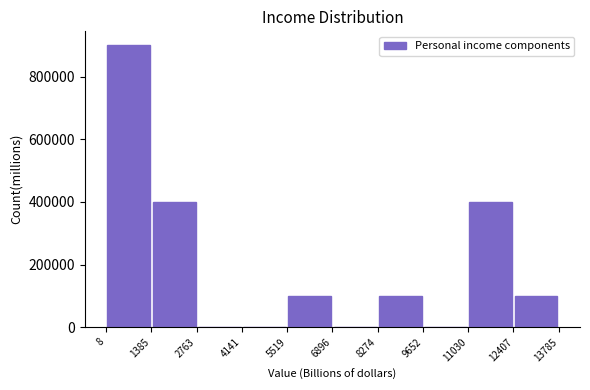

Reading left to right, list every bar in this chart as the range it spans on the x-axis followed by its height. The values are not printed on the chart, so give them approximately, as read against the axis.

8 to 1385: 900000
1385 to 2763: 400000
2763 to 4141: 0
4141 to 5519: 0
5519 to 6896: 100000
6896 to 8274: 0
8274 to 9652: 100000
9652 to 11030: 0
11030 to 12407: 400000
12407 to 13785: 100000